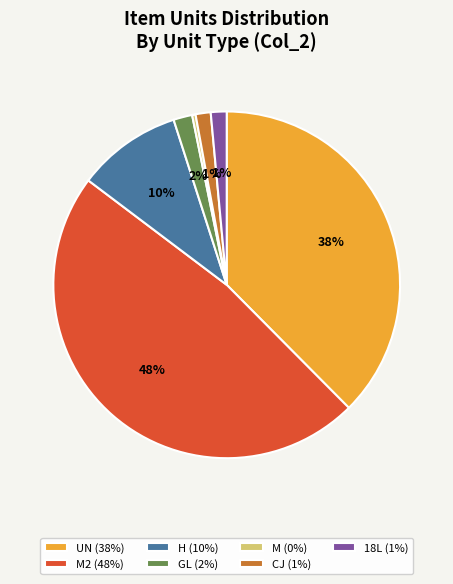

Between M2 (48%) and CJ (1%), which is larger?

M2 (48%)